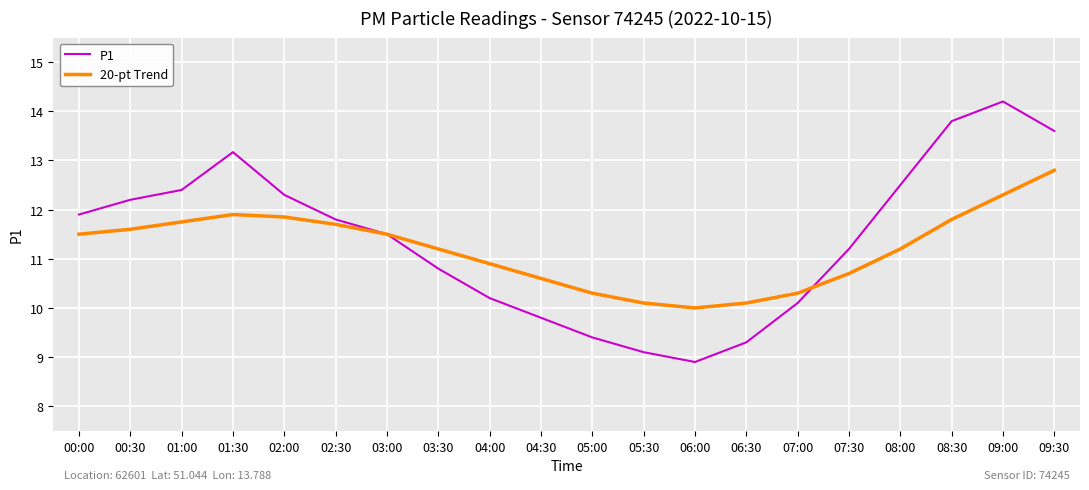

Which series has the widest spread of values?

P1